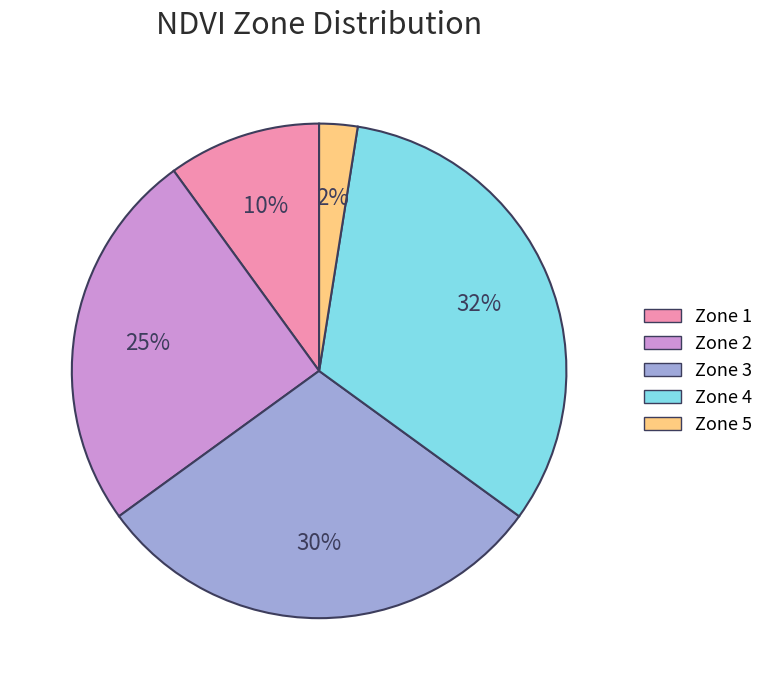

To the nearest percent, what portion does Zone 4 represent?

32%